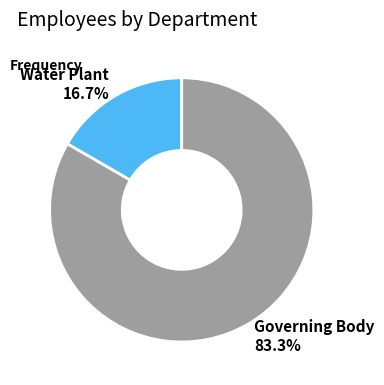

True or false: Water Plant accounts for 25% of the total.

False